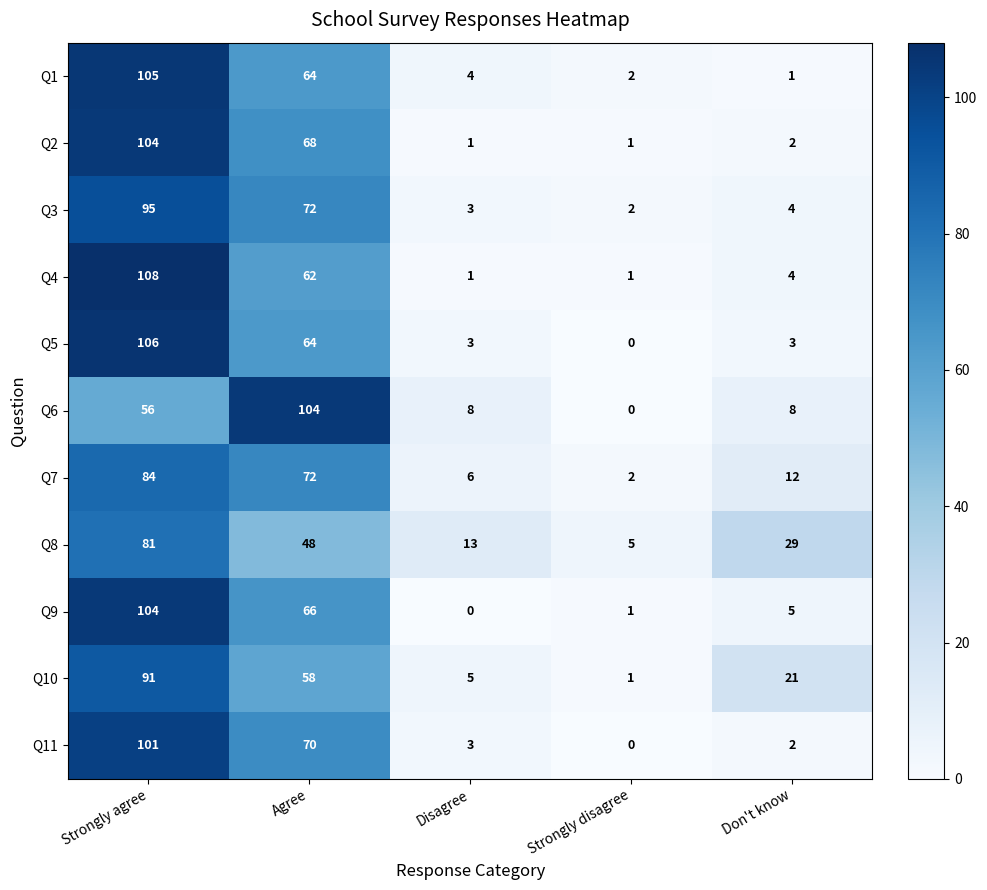

At how many categories does at least one series exceed 97?

2